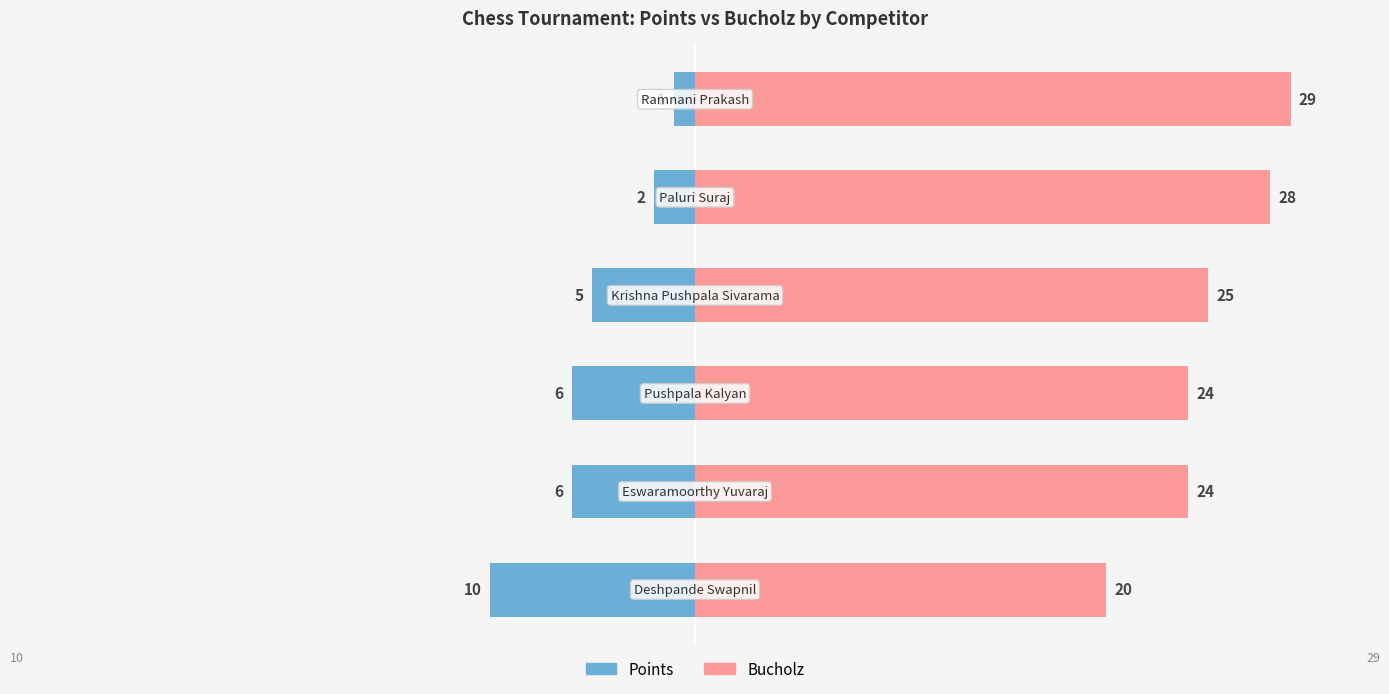

What is the value of the Bucholz bar at the 2nd from the left?

24